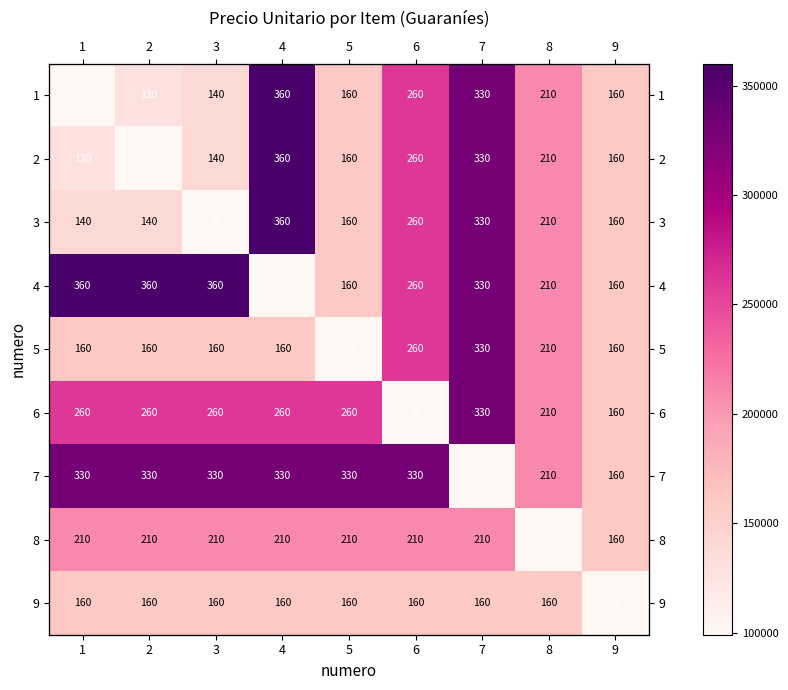

What value does the 3 series have at 6, to the nearest 10?

260000